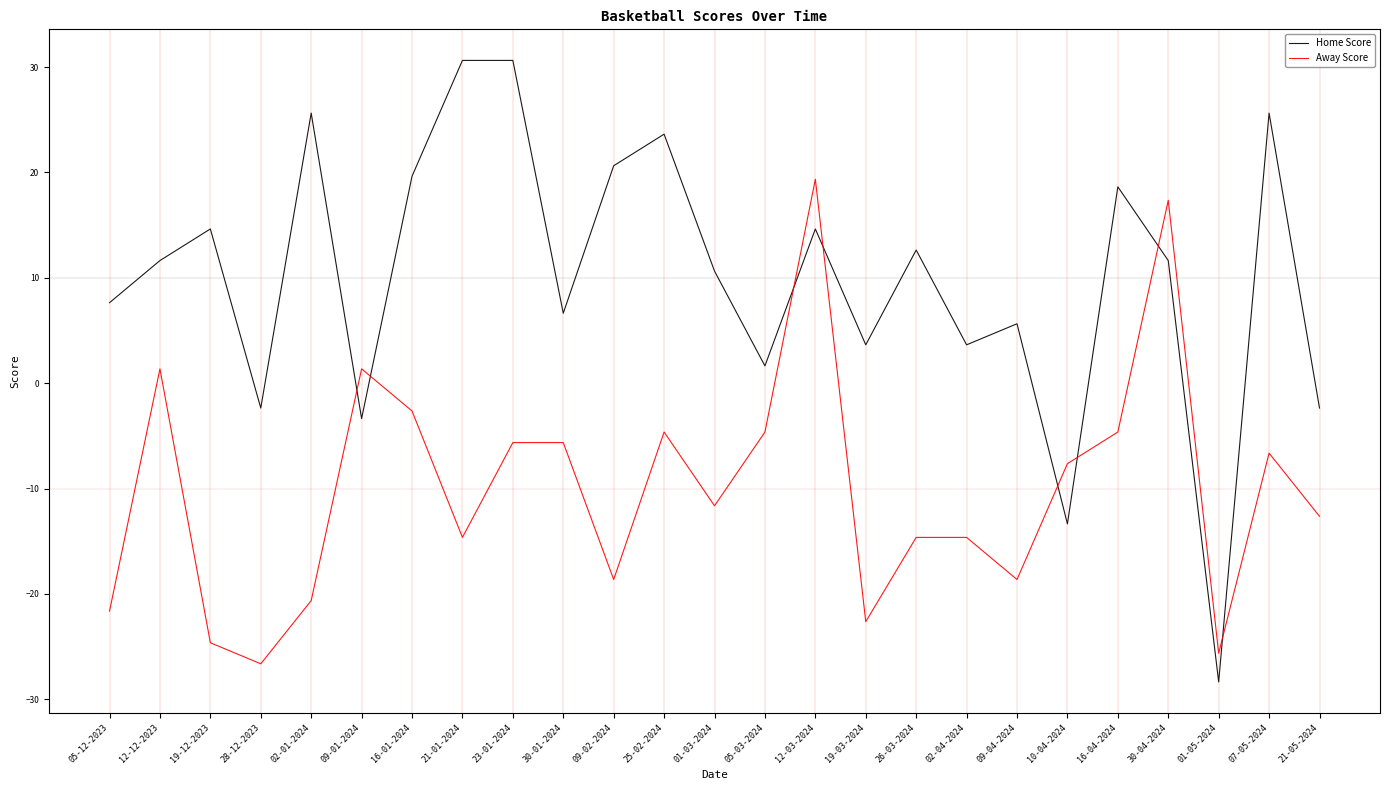

What is the sum of the Home Score values at 12-03-2024 and 25-02-2024?

38.3